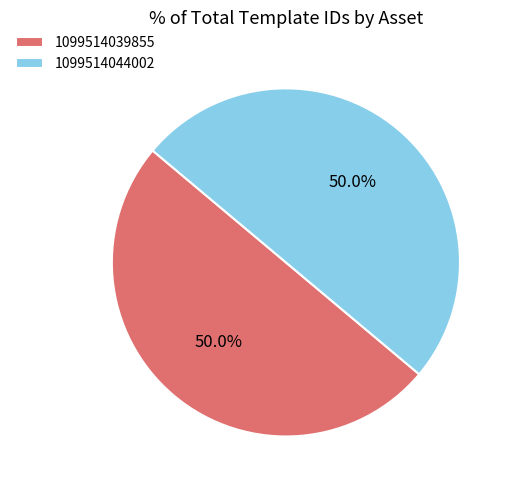

What percentage is NOT represented by 1099514039855?

50.0%